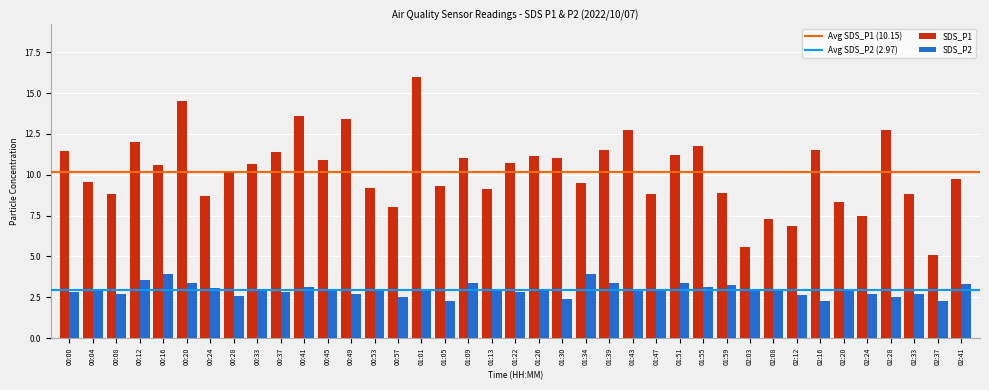

How many data points in SDS_P1 are less than 10?

18